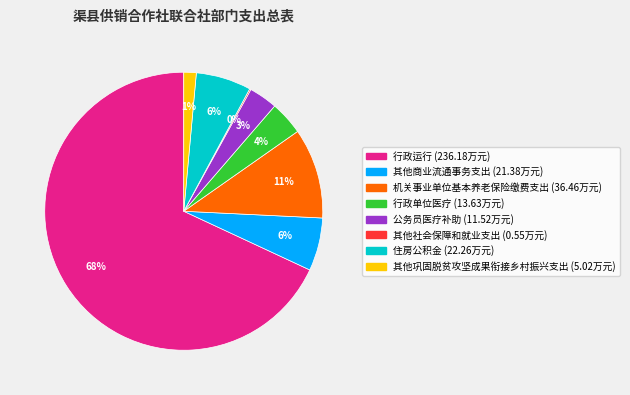

Combined, do 其他商业流通事务支出 (21.38万元) and 其他巩固脱贫攻坚成果衔接乡村振兴支出 (5.02万元) account for over 50%?

No